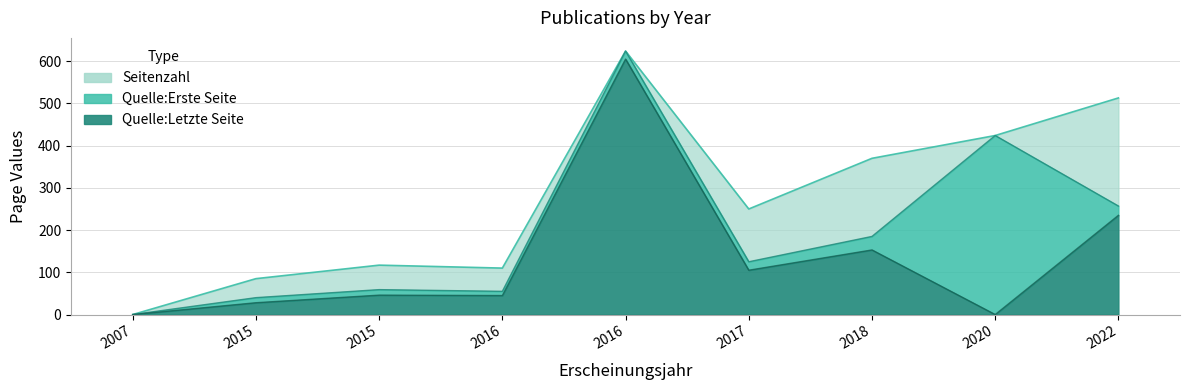

What are all the series names shown in the legend?

Seitenzahl, Quelle:Erste Seite, Quelle:Letzte Seite